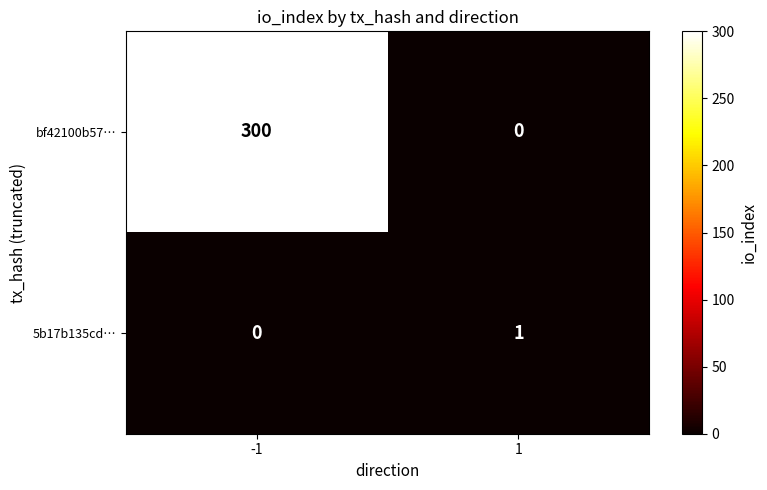

Is the value of 5b17b135cd… at 1 greater than the value of bf42100b57… at 1?

Yes